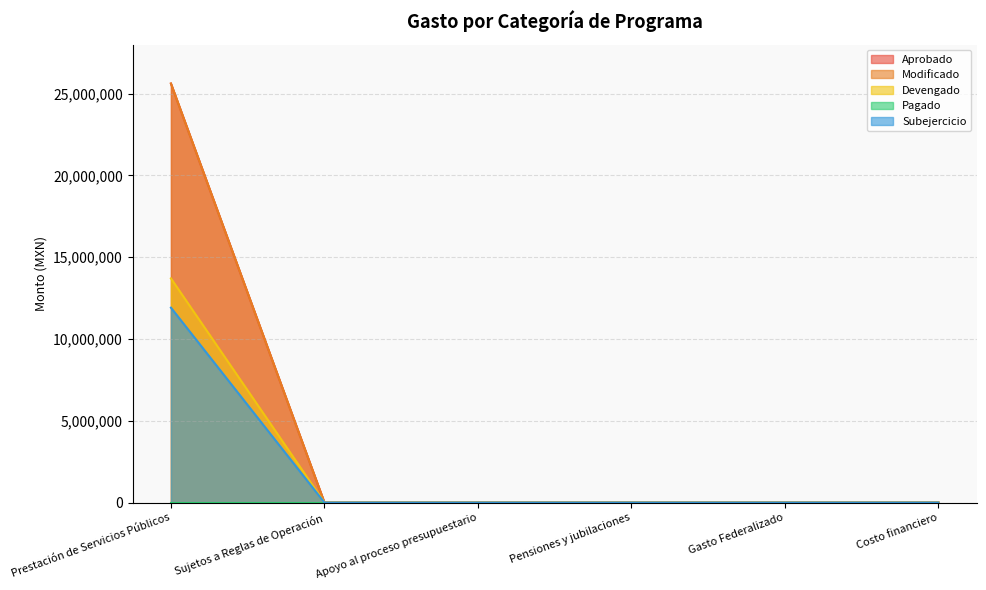

Between Pensiones y jubilaciones and Gasto Federalizado, which series saw the biggest shift?

Aprobado